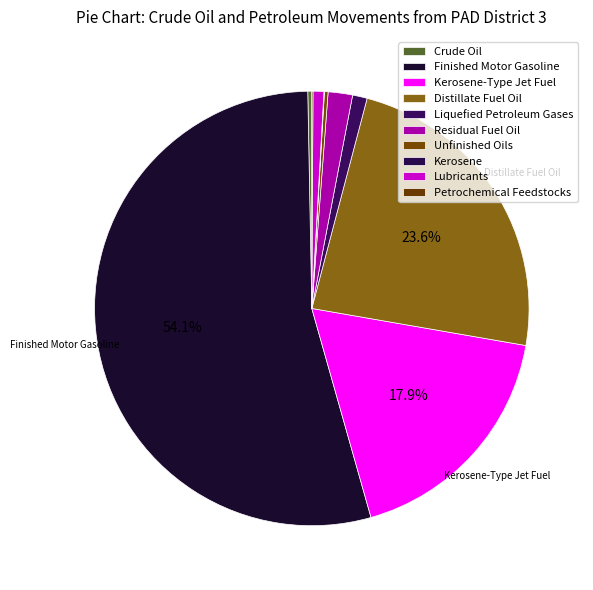

How much of the chart is everything except Finished Motor Gasoline?

45.9%